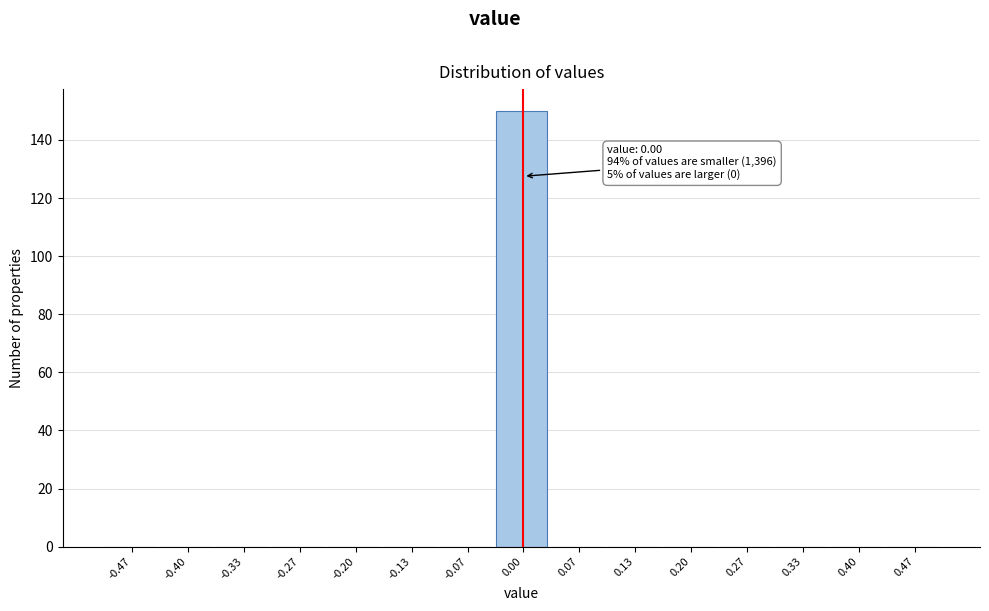

Which range on the x-axis has the tallest bar?

-0.03 to 0.03